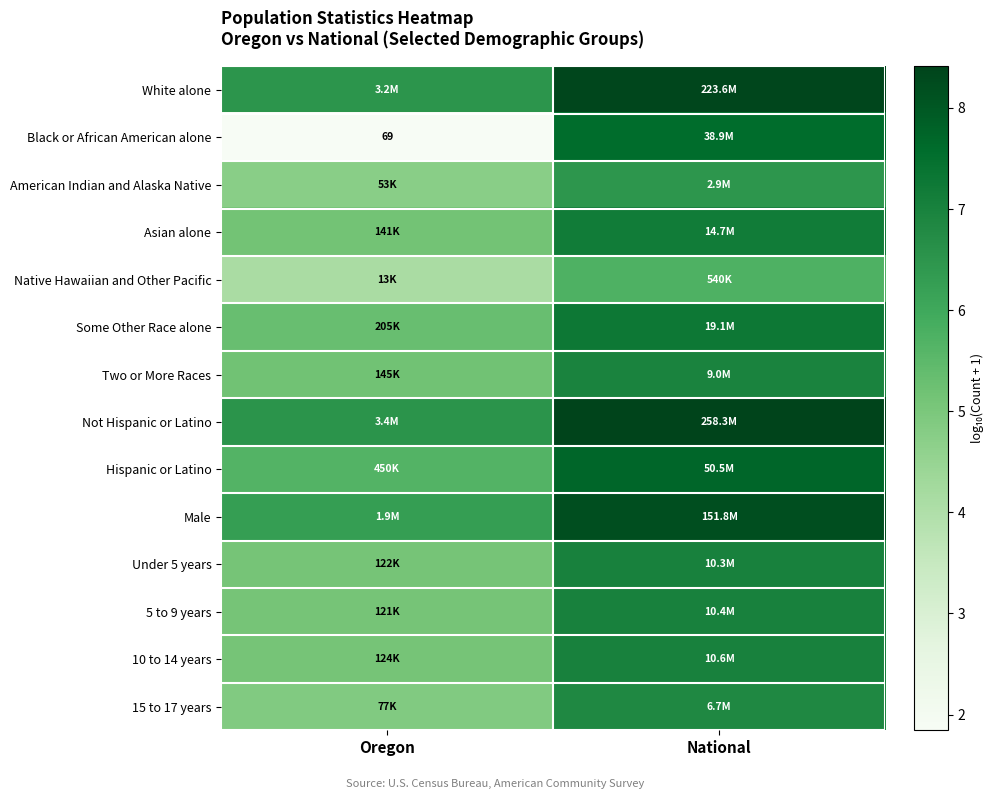

Where is White alone nearest to the value 7?

Oregon